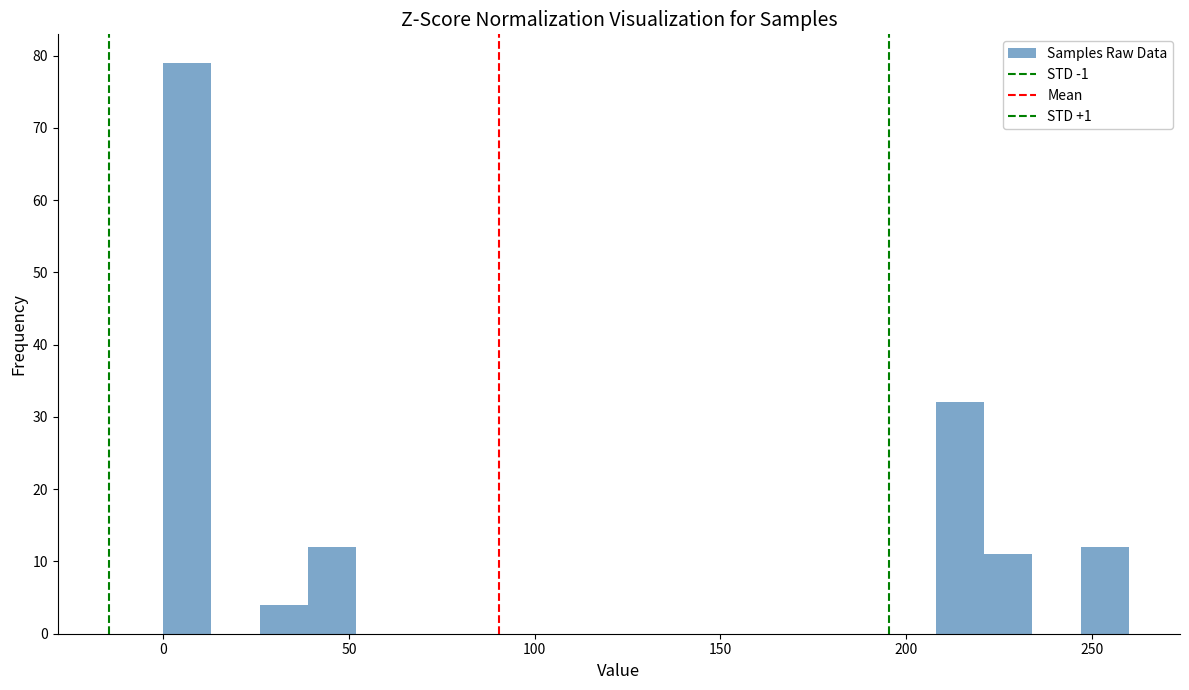

Read against the x-axis, roughly where is the centre of the tallest bar?

5